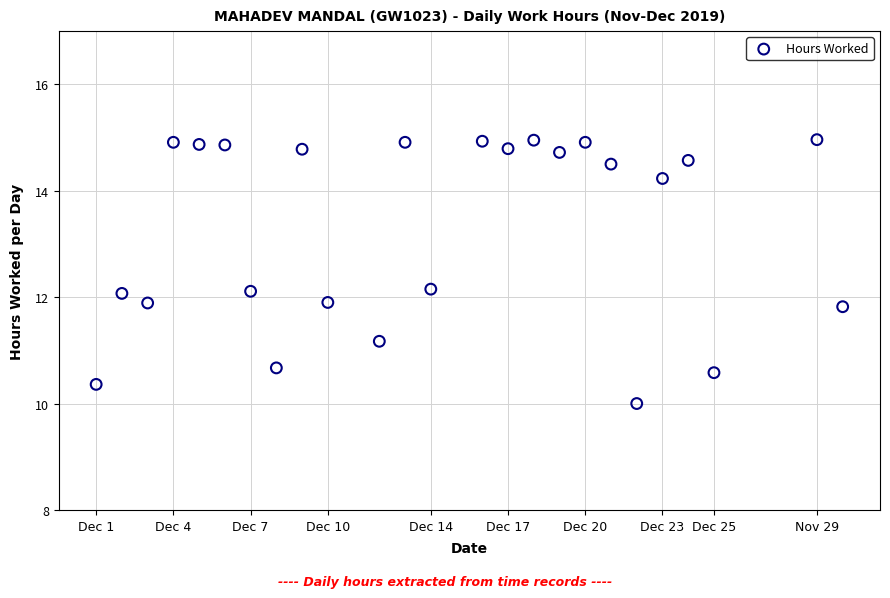

What is the range of Y values (max minus min)?

5.0